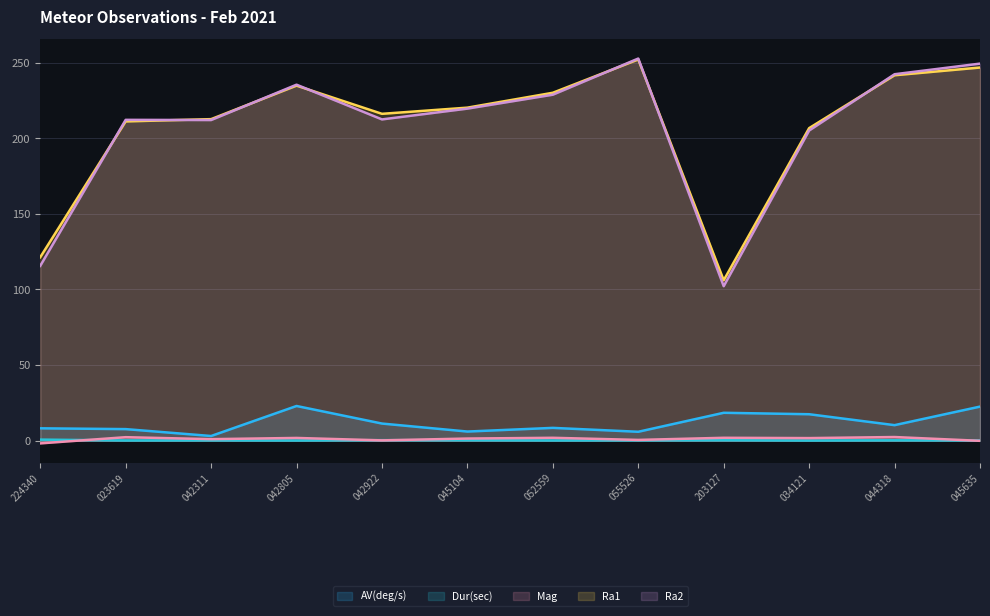

True or false: Ra2 and Dur(sec) intersect in this chart.

False